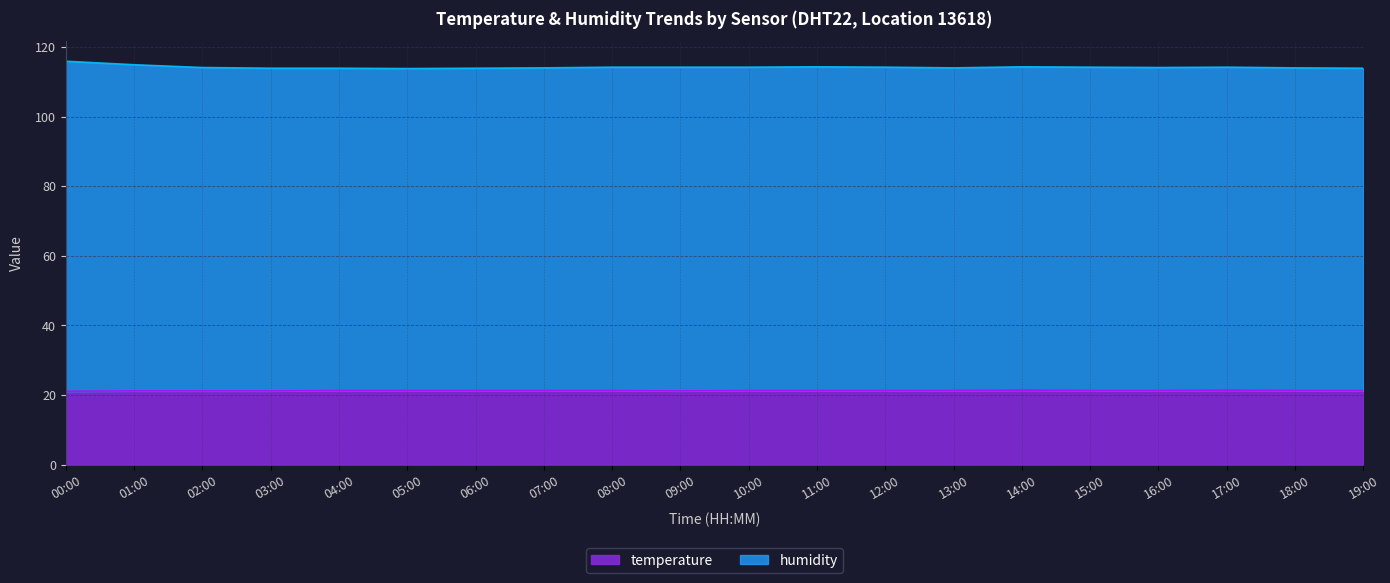

What is the value of the humidity point at the 1st from the left?

115.9